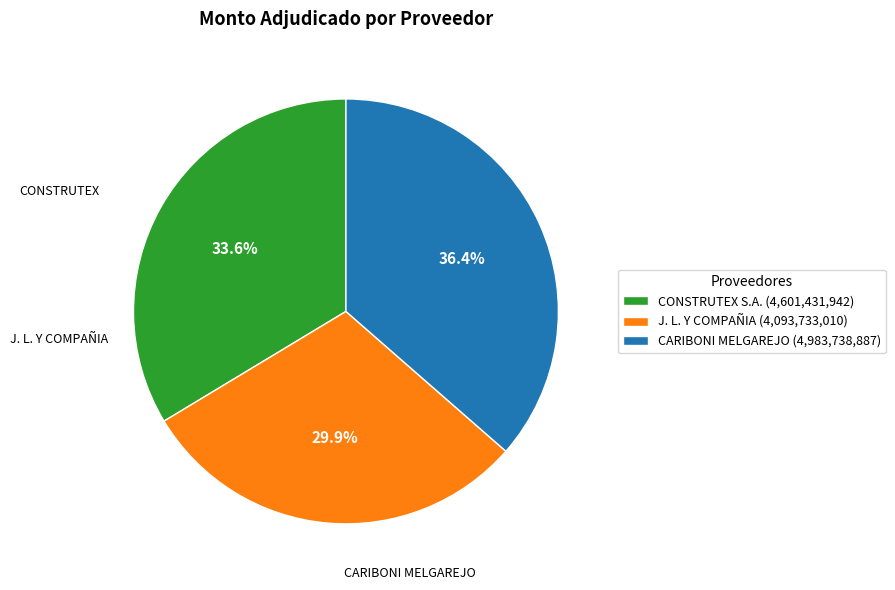

Approximately how many times larger is the value at CARIBONI MELGAREJO (4,983,738,887) compared to J. L. Y COMPAÑIA (4,093,733,010)?

1.2